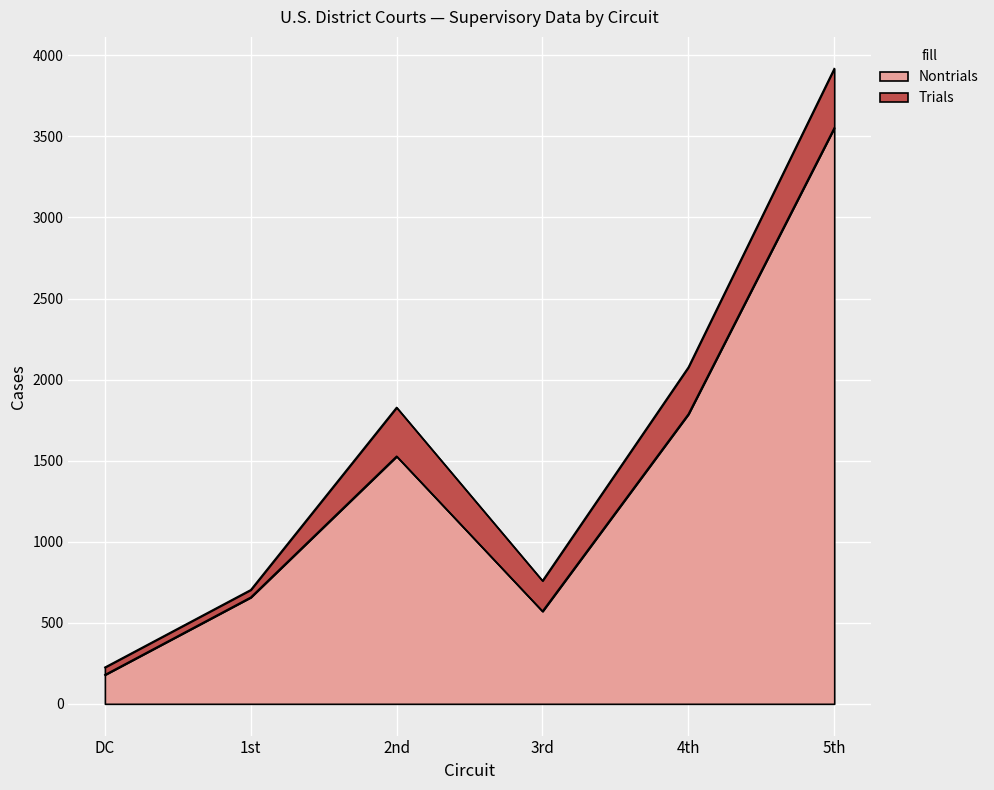

What is the average value of the Nontrials series?

1379